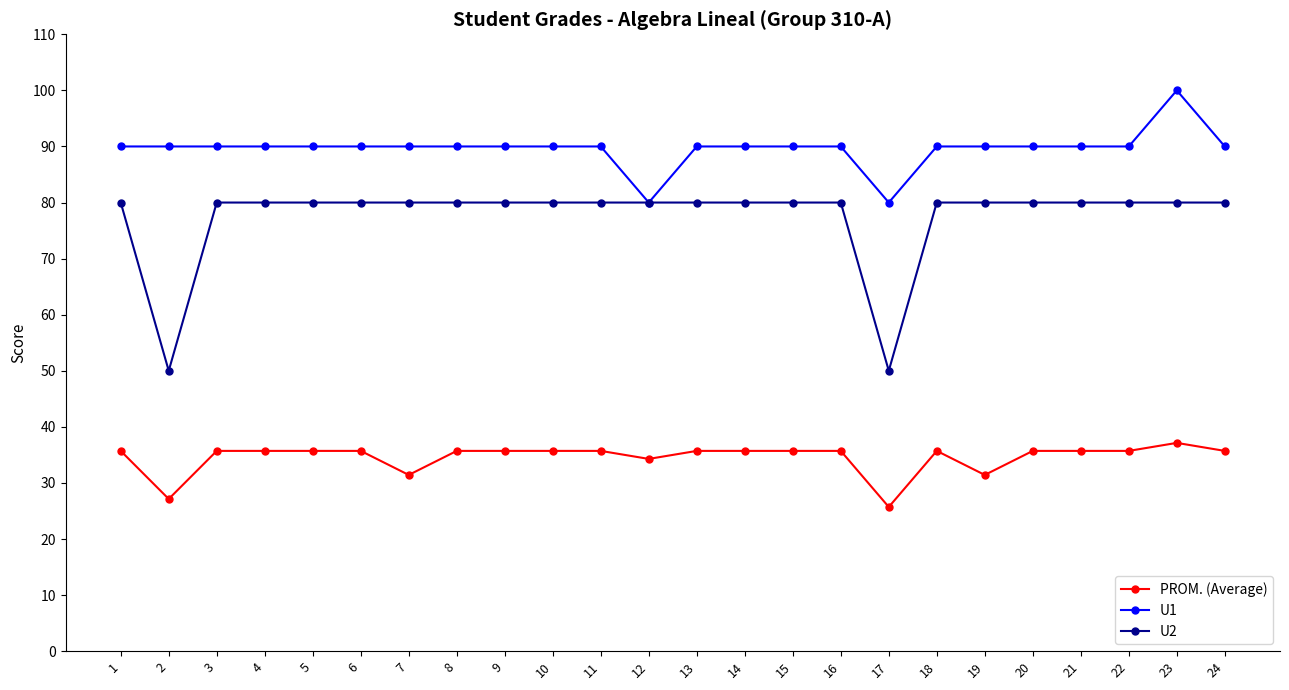

Reading left to right, transcribe all the data shown in this chart.

PROM. (Average): 1=35.7	2=27.1	3=35.7	4=35.7	5=35.7	6=35.7	7=31.4	8=35.7	9=35.7	10=35.7	11=35.7	12=34.3	13=35.7	14=35.7	15=35.7	16=35.7	17=25.7	18=35.7	19=31.4	20=35.7	21=35.7	22=35.7	23=37.1	24=35.7
U1: 1=90.0	2=90.0	3=90.0	4=90.0	5=90.0	6=90.0	7=90.0	8=90.0	9=90.0	10=90.0	11=90.0	12=80.0	13=90.0	14=90.0	15=90.0	16=90.0	17=80.0	18=90.0	19=90.0	20=90.0	21=90.0	22=90.0	23=100.0	24=90.0
U2: 1=80.0	2=50.0	3=80.0	4=80.0	5=80.0	6=80.0	7=80.0	8=80.0	9=80.0	10=80.0	11=80.0	12=80.0	13=80.0	14=80.0	15=80.0	16=80.0	17=50.0	18=80.0	19=80.0	20=80.0	21=80.0	22=80.0	23=80.0	24=80.0